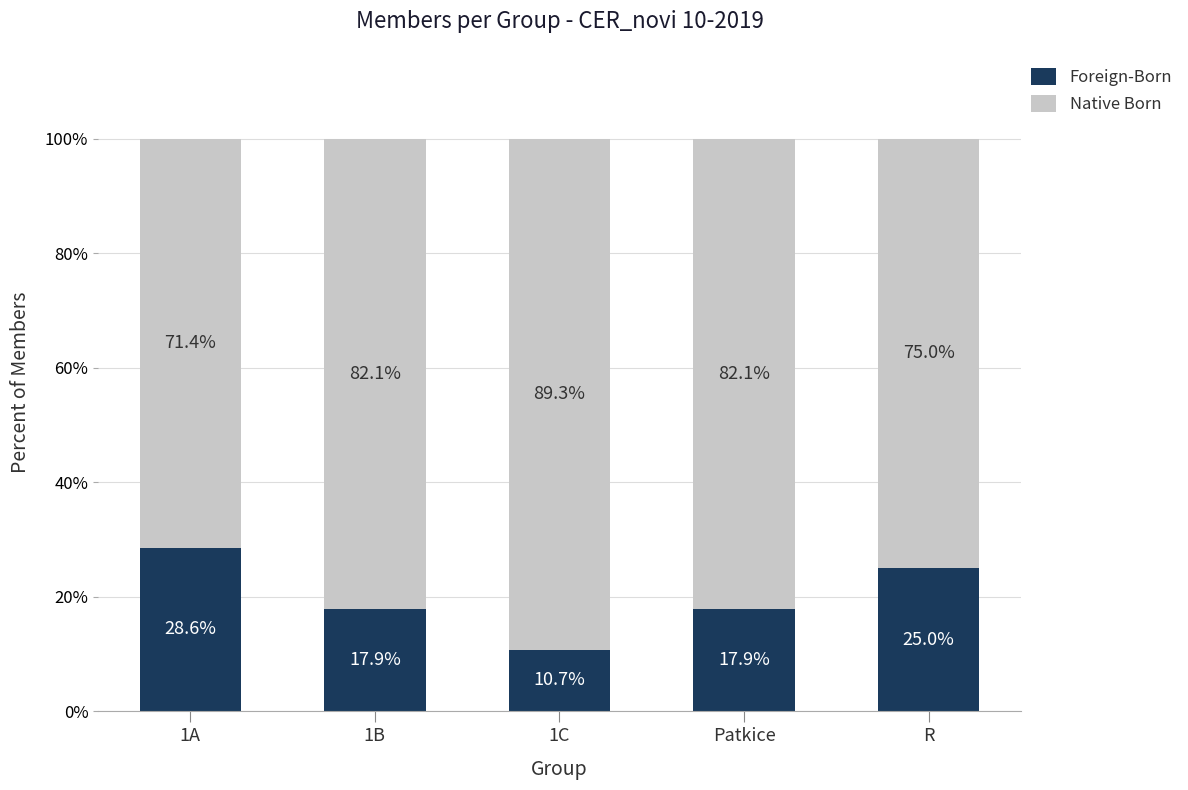

What is the minimum value for Foreign-Born?

10.7